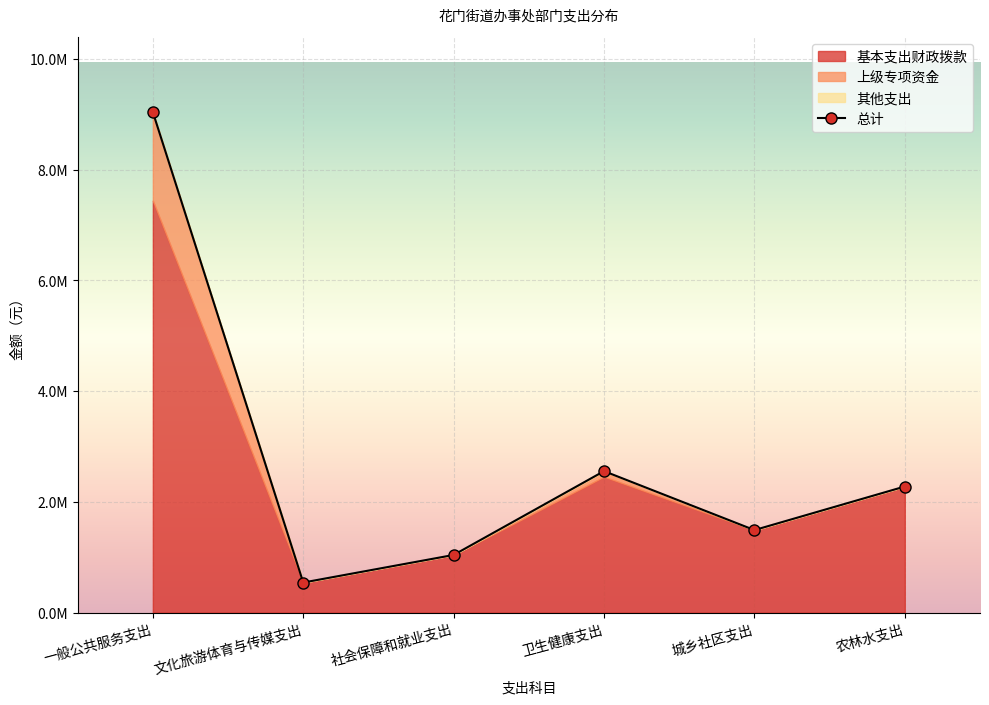

Which label corresponds to the smallest value in the chart?

文化旅游体育与传媒支出